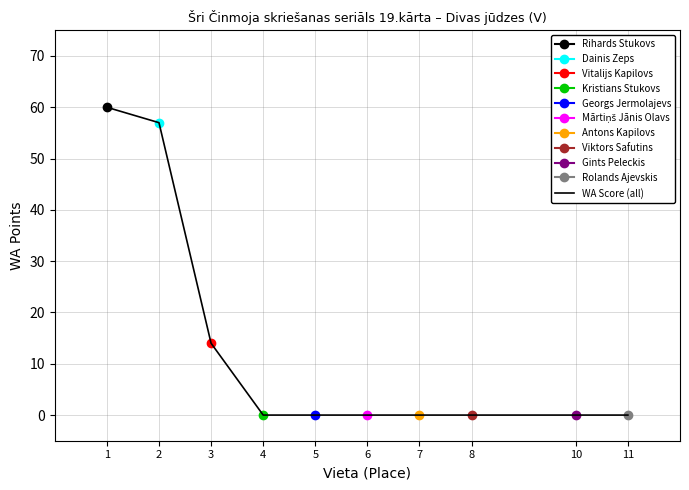

Which category has the highest value across all series?

1